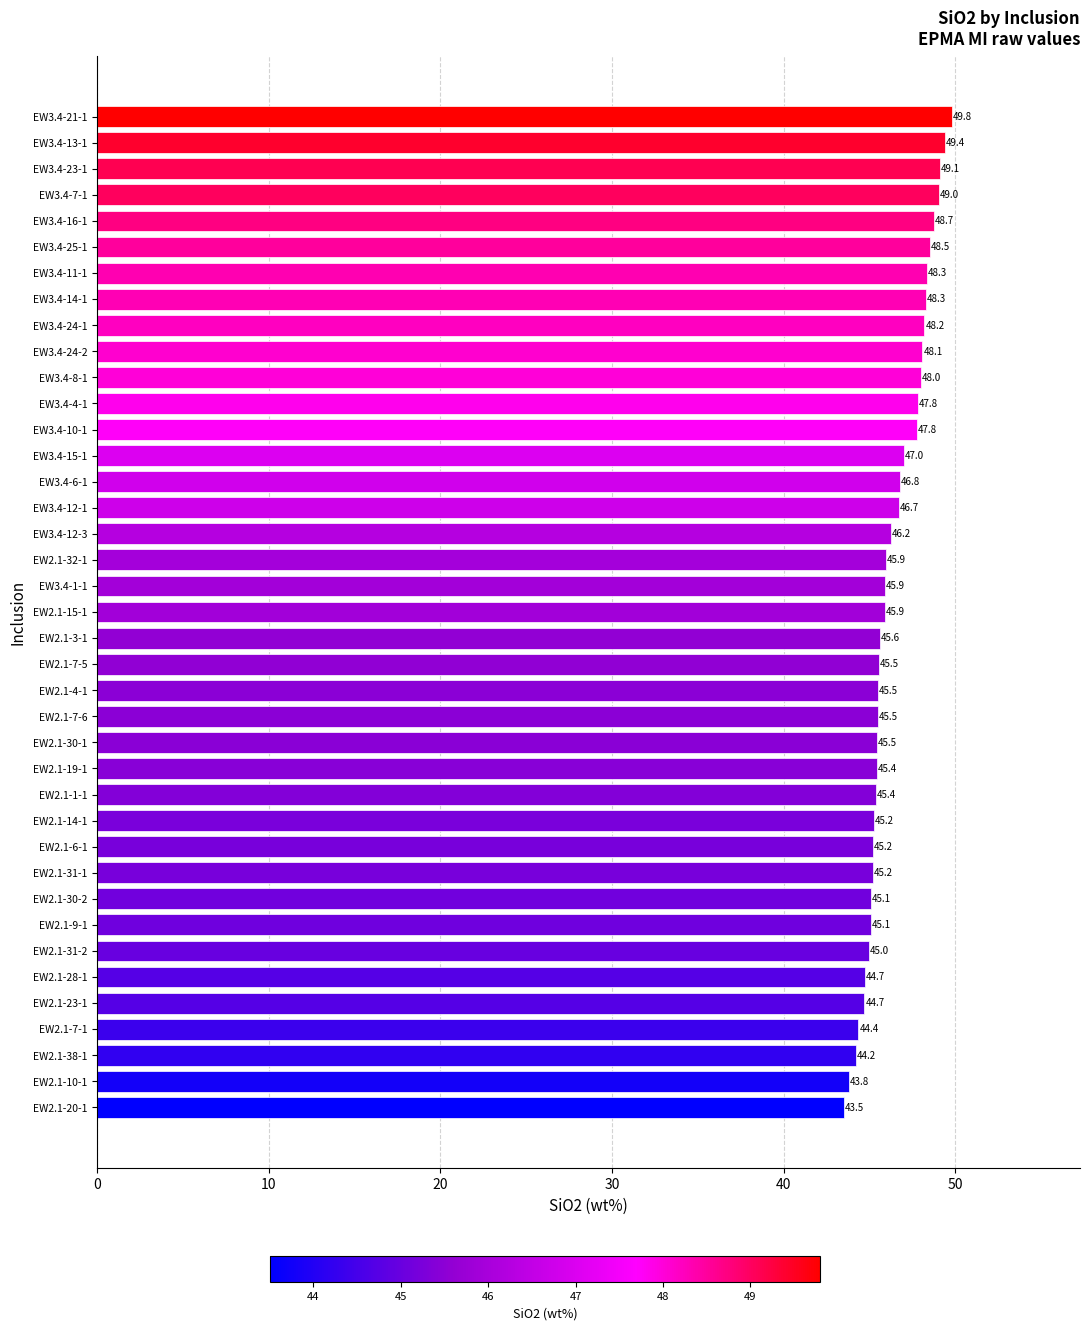

At which category does the chart reach its peak across all series?

EW3.4-21-1